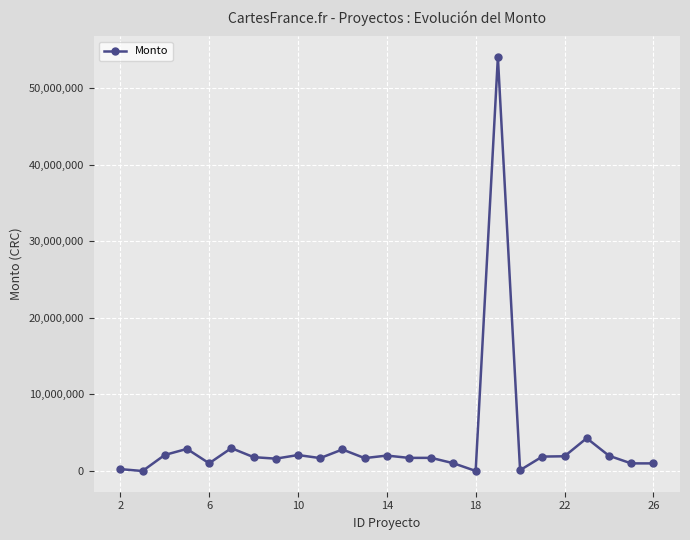

What is the sum of all values?

93727398.3